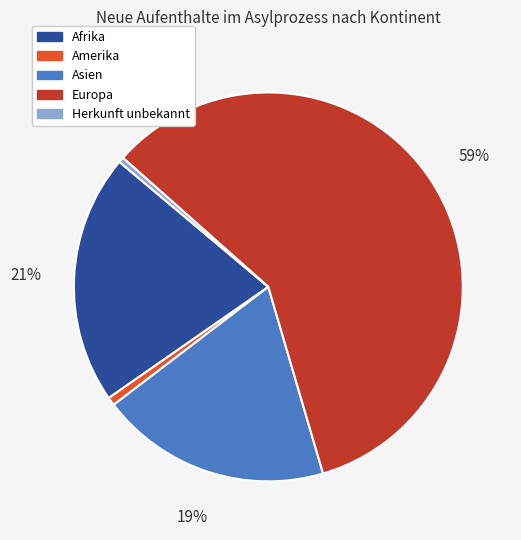

To the nearest percent, what is the average slice percentage?

20%